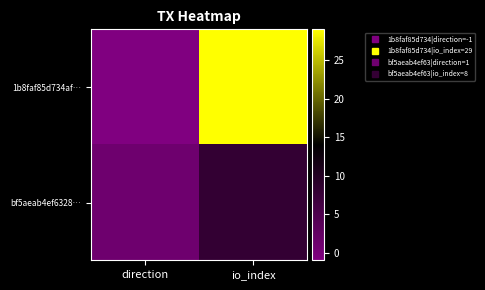

Reading left to right, transcribe all the data shown in this chart.

1b8faf85d734af…: direction=-1	io_index=29
bf5aeab4ef6328…: direction=1	io_index=8